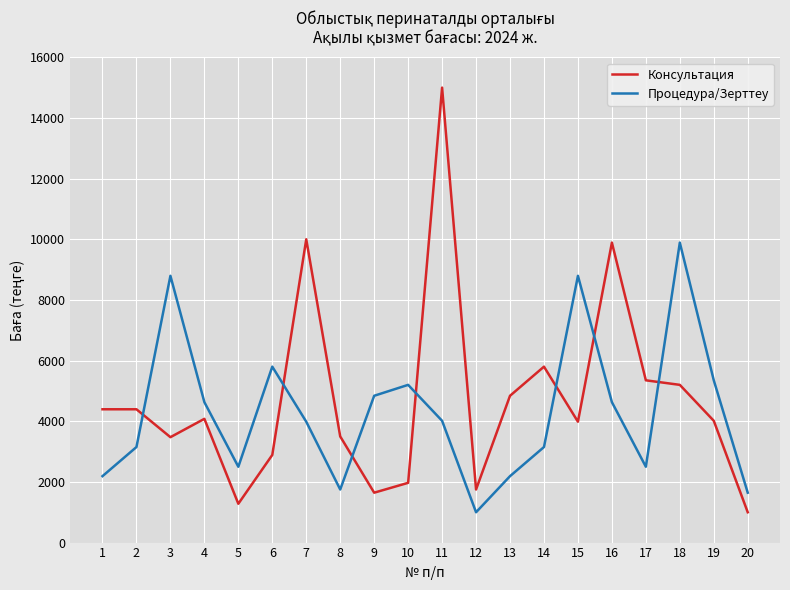

What are all the series names shown in the legend?

Консультация, Процедура/Зерттеу